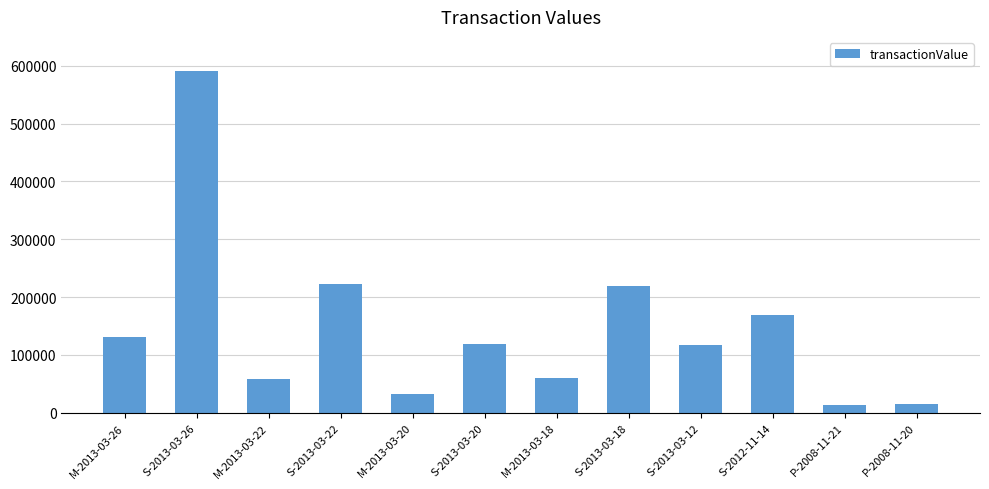

How many values are below 119210?

6